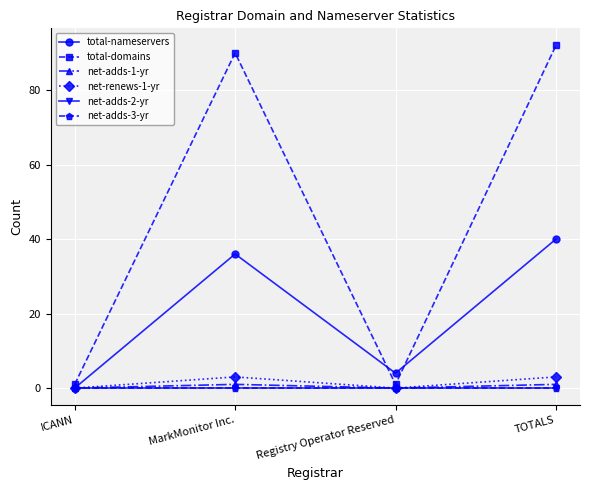

Which series changed the most between ICANN and TOTALS?

total-domains